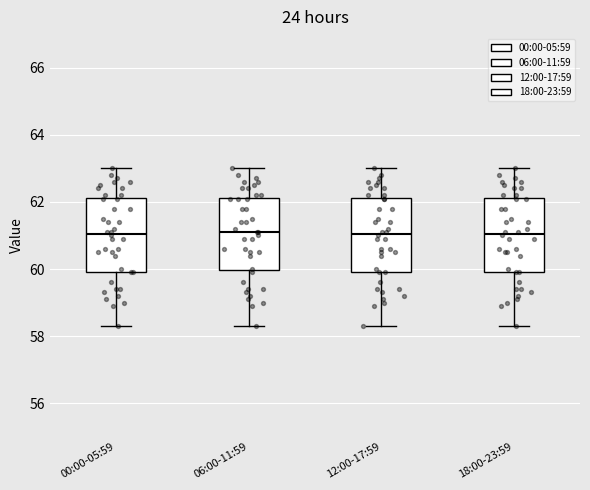

Where does the upper whisker of the box for 00:00-05:59 end on the y-axis? The values are not printed on the chart, so give them approximately, as read against the axis.

63.0